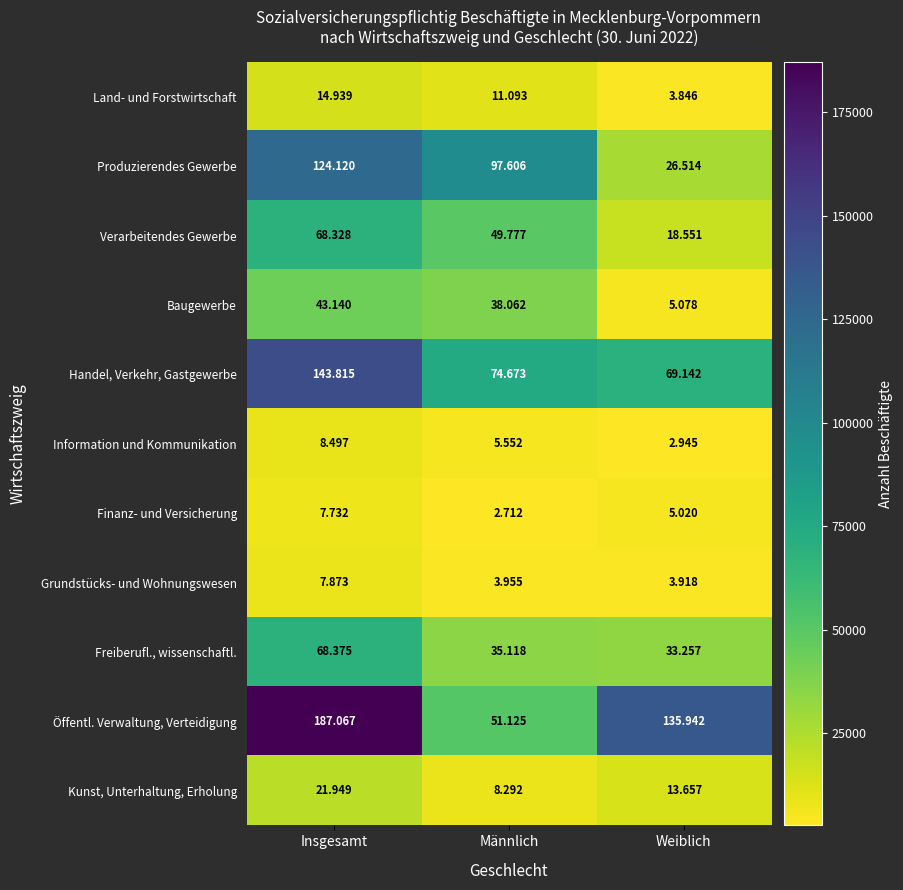

What is the smallest value displayed?

2712